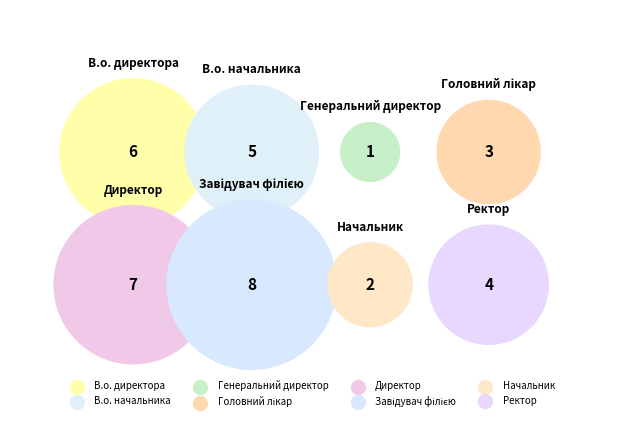

Which category has the biggest portion of the pie?

Завідувач філією